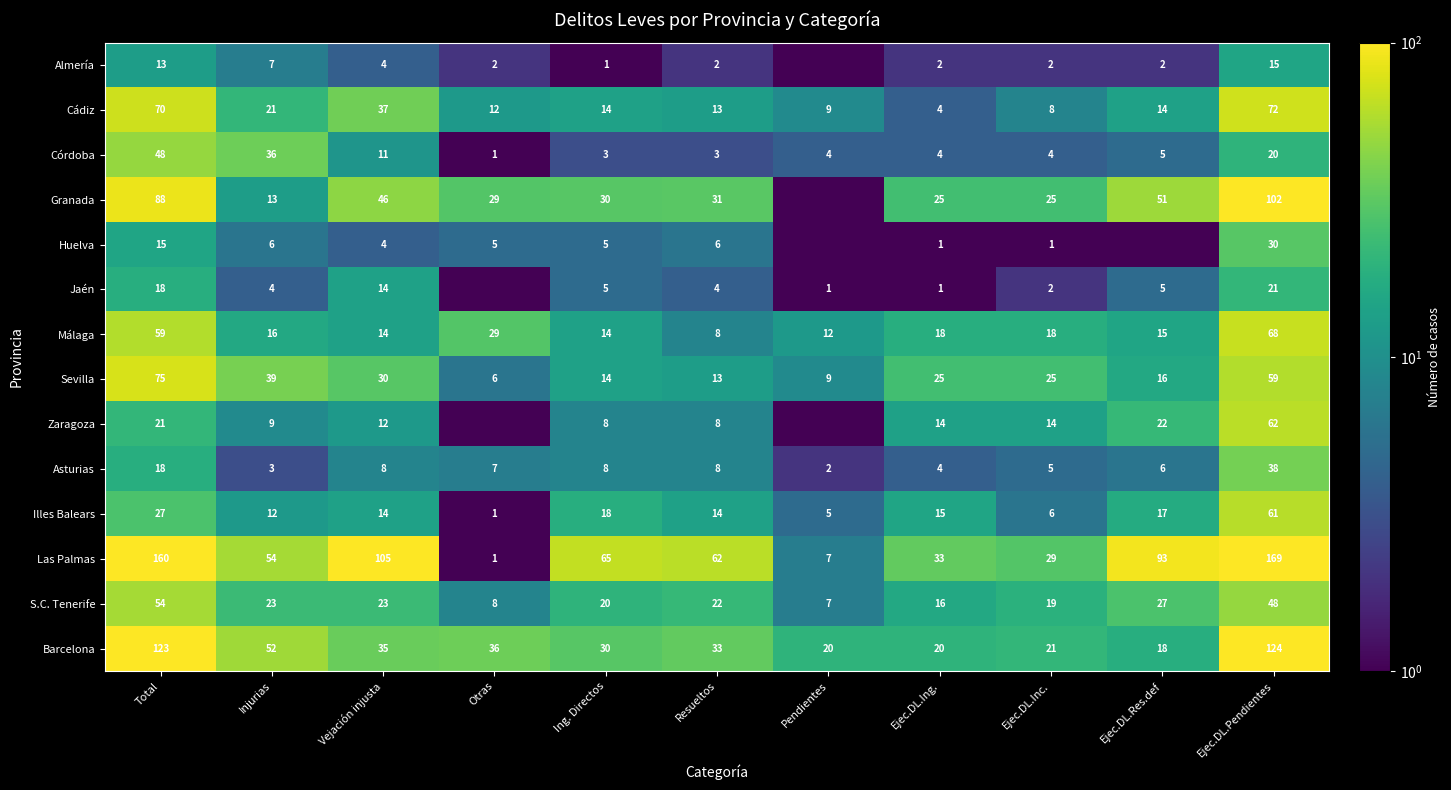

Which has a higher value, Total or Pendientes?

Total